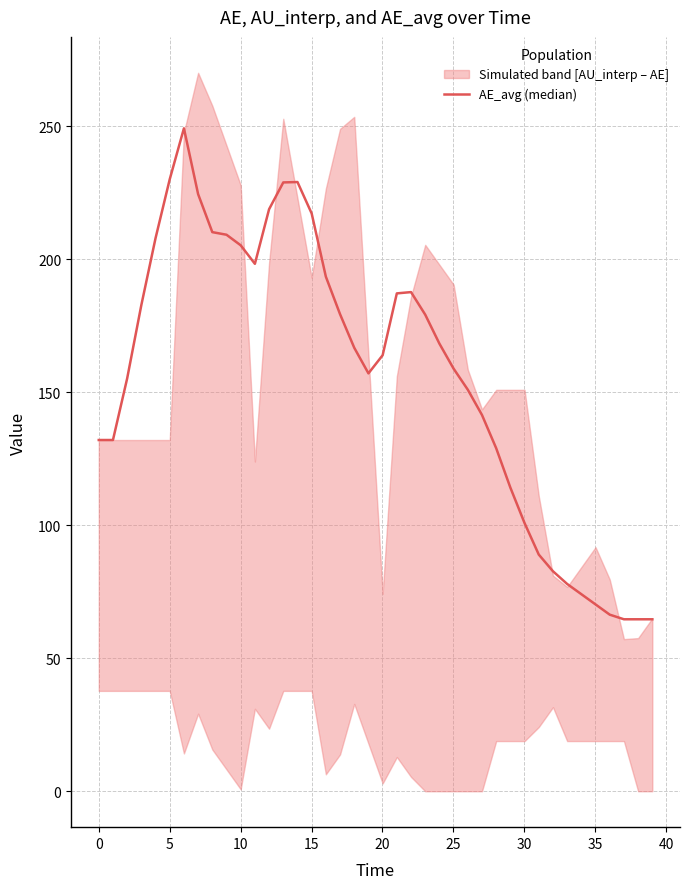

What is the average value?

156.6